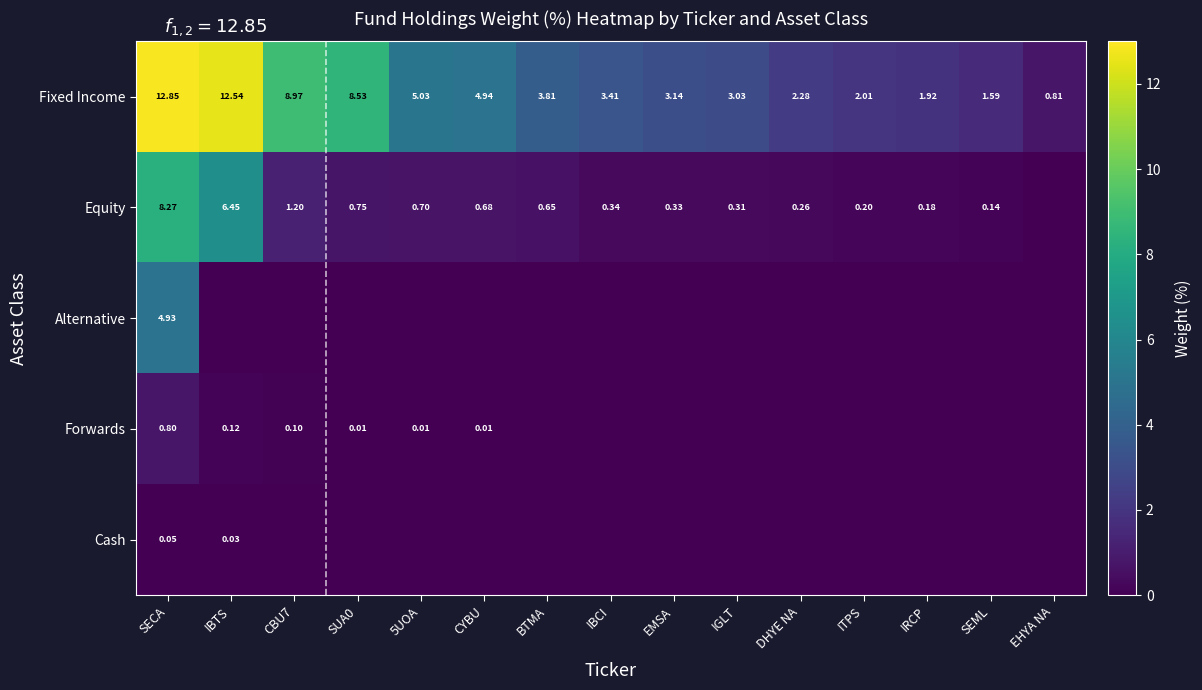

At which category does the chart reach its peak across all series?

SECA